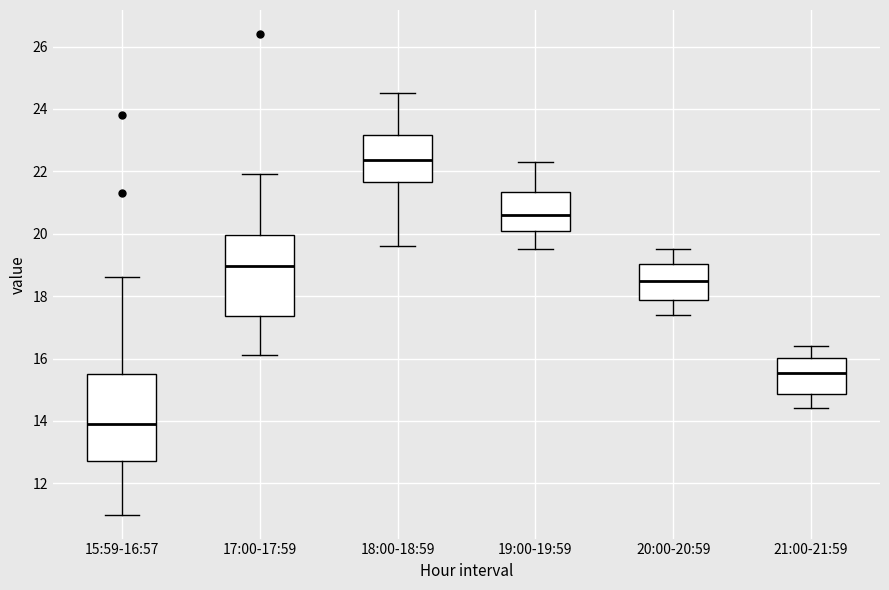

Where is the upper edge of the box for 15:59-16:57 on the y-axis? The values are not printed on the chart, so give them approximately, as read against the axis.

15.6